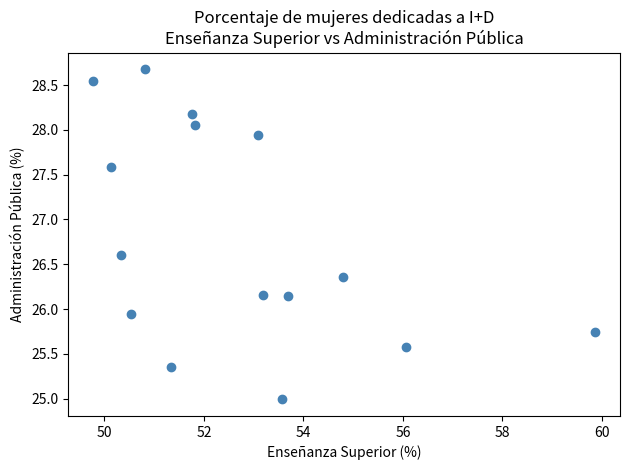

What is the range of X values (max minus min)?

10.1